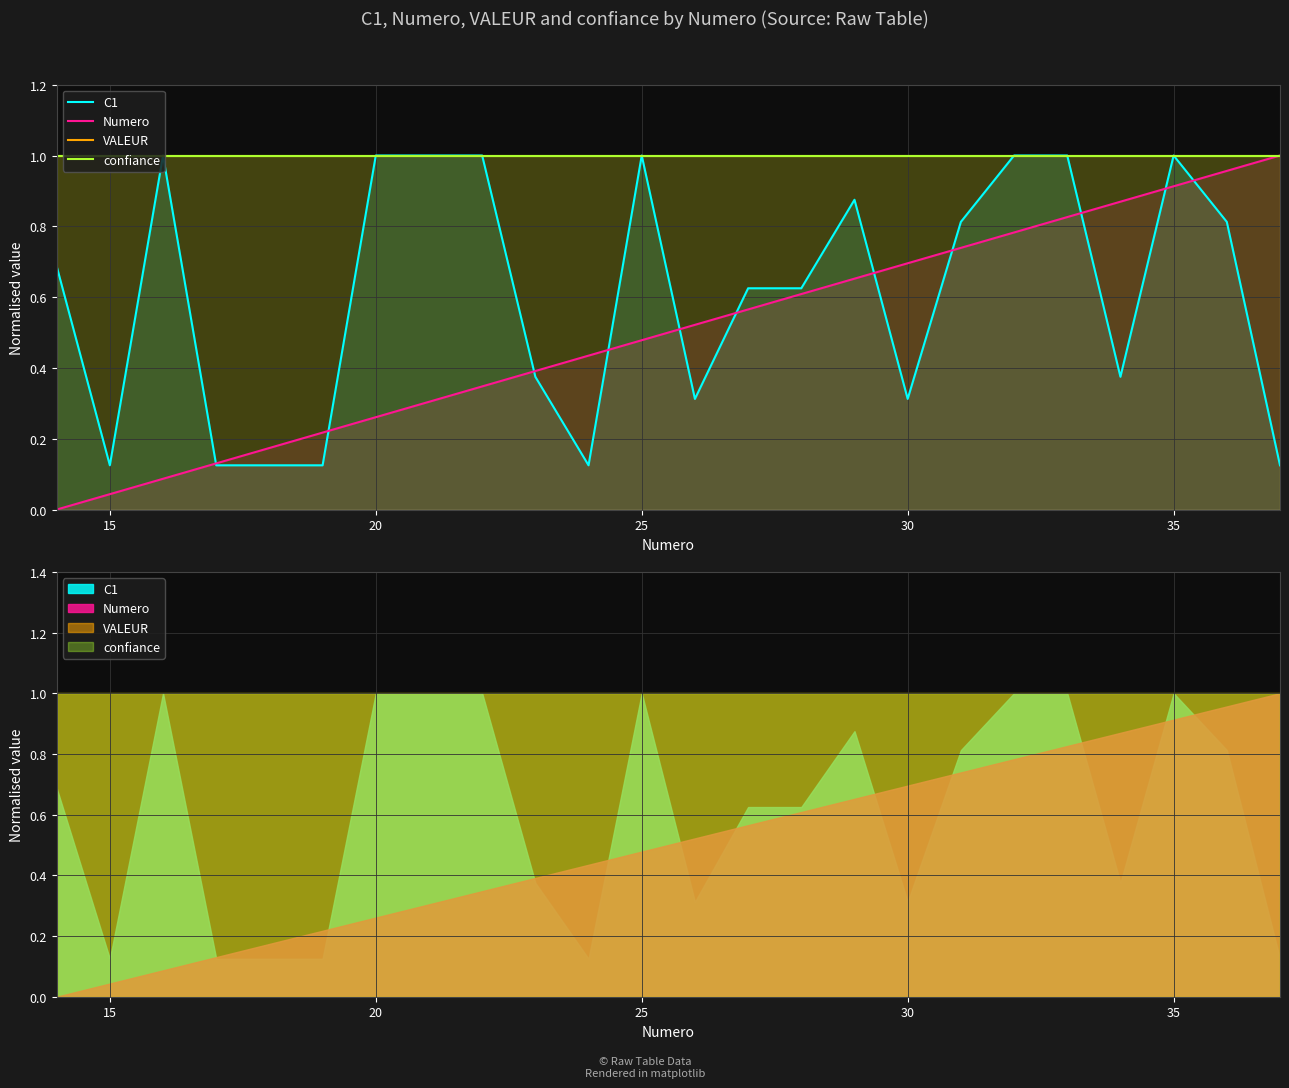

Which series has the largest range (max minus min)?

Numero